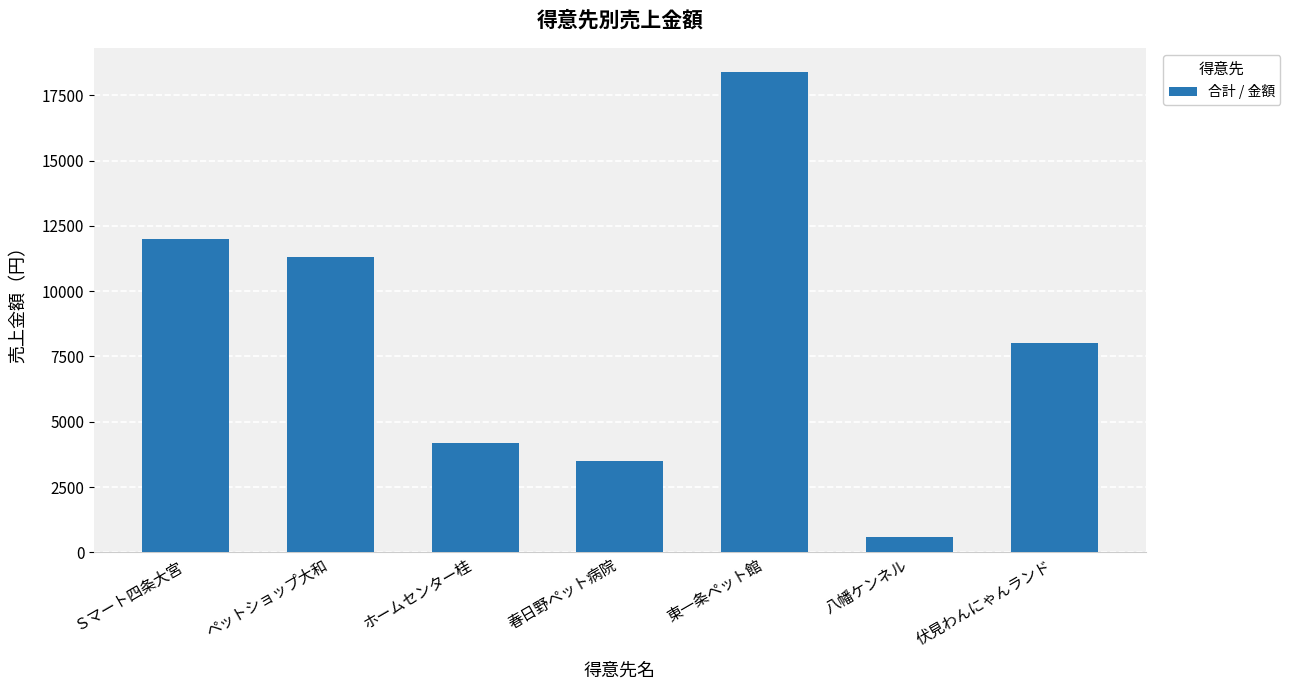

What position from the left is 八幡ケンネル?

6